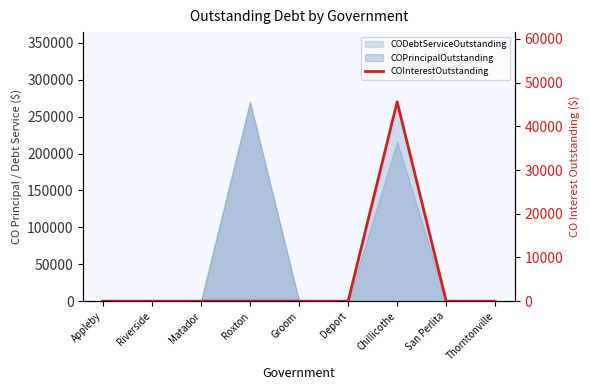

Between Roxton and Appleby, which is larger?

Roxton